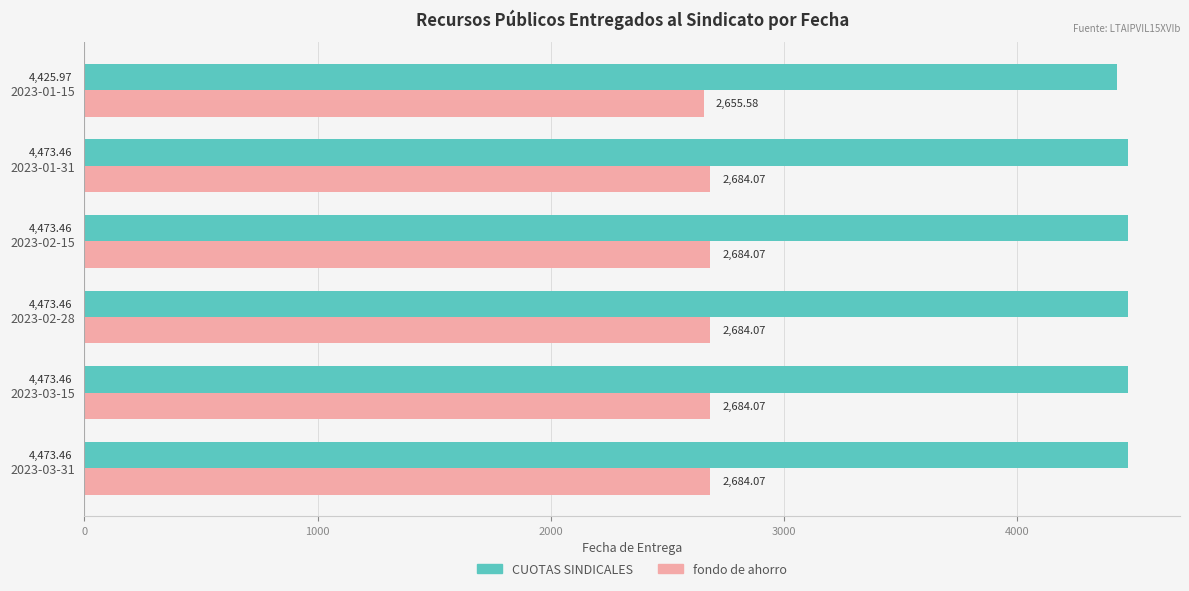

What is the sum of the CUOTAS SINDICALES values at 2023-02-15 and 2023-01-31?

8946.9